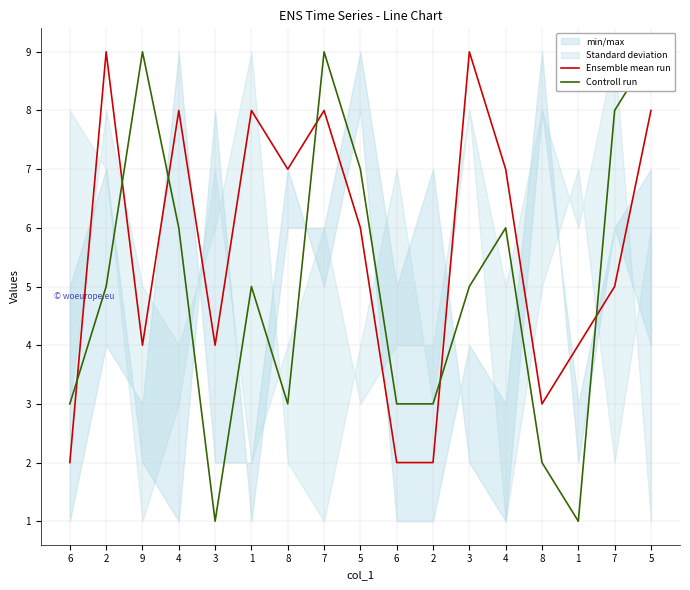

Count the Ensemble mean run values in the range 4 to 8.

11